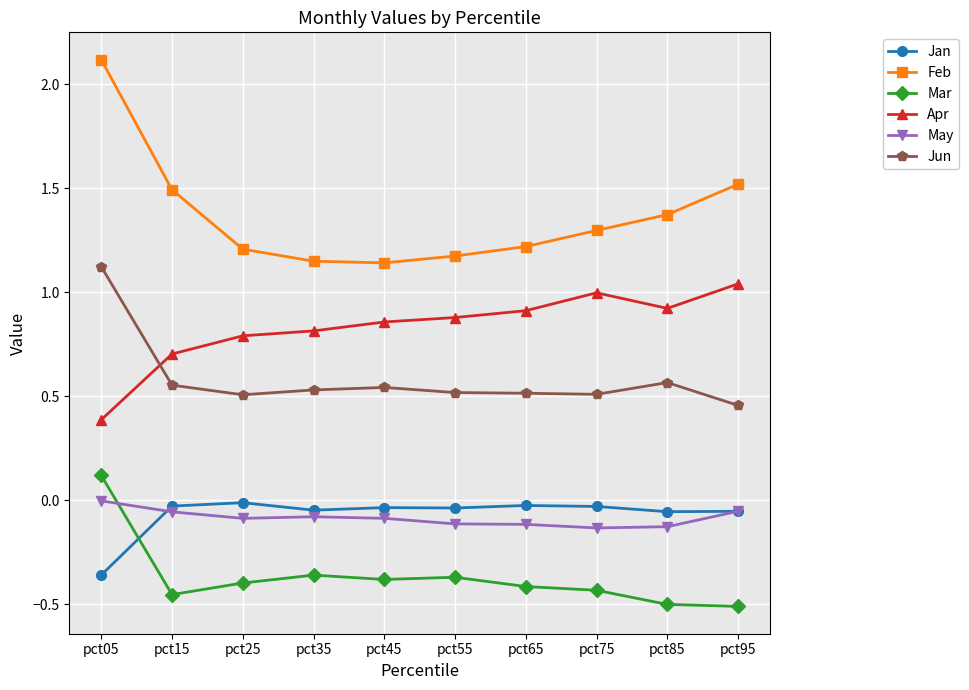

True or false: Jun has more than 1 points higher than both neighbors.

True